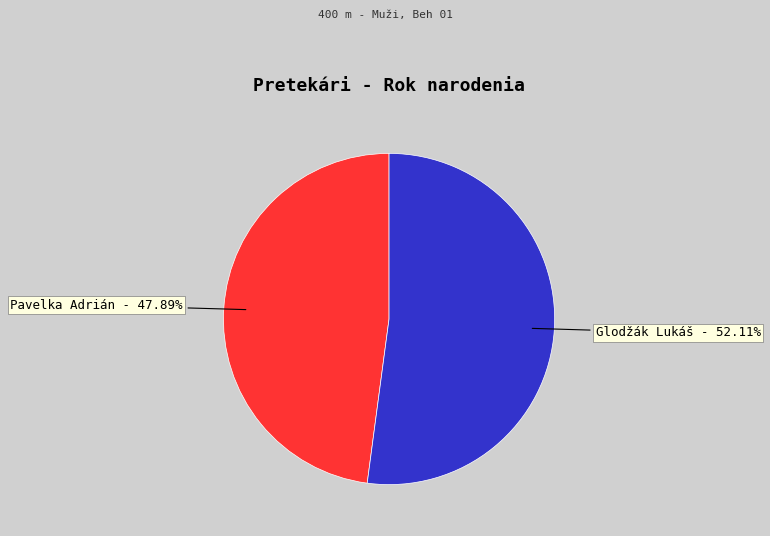

Is there any slice that represents more than half of the pie?

Yes